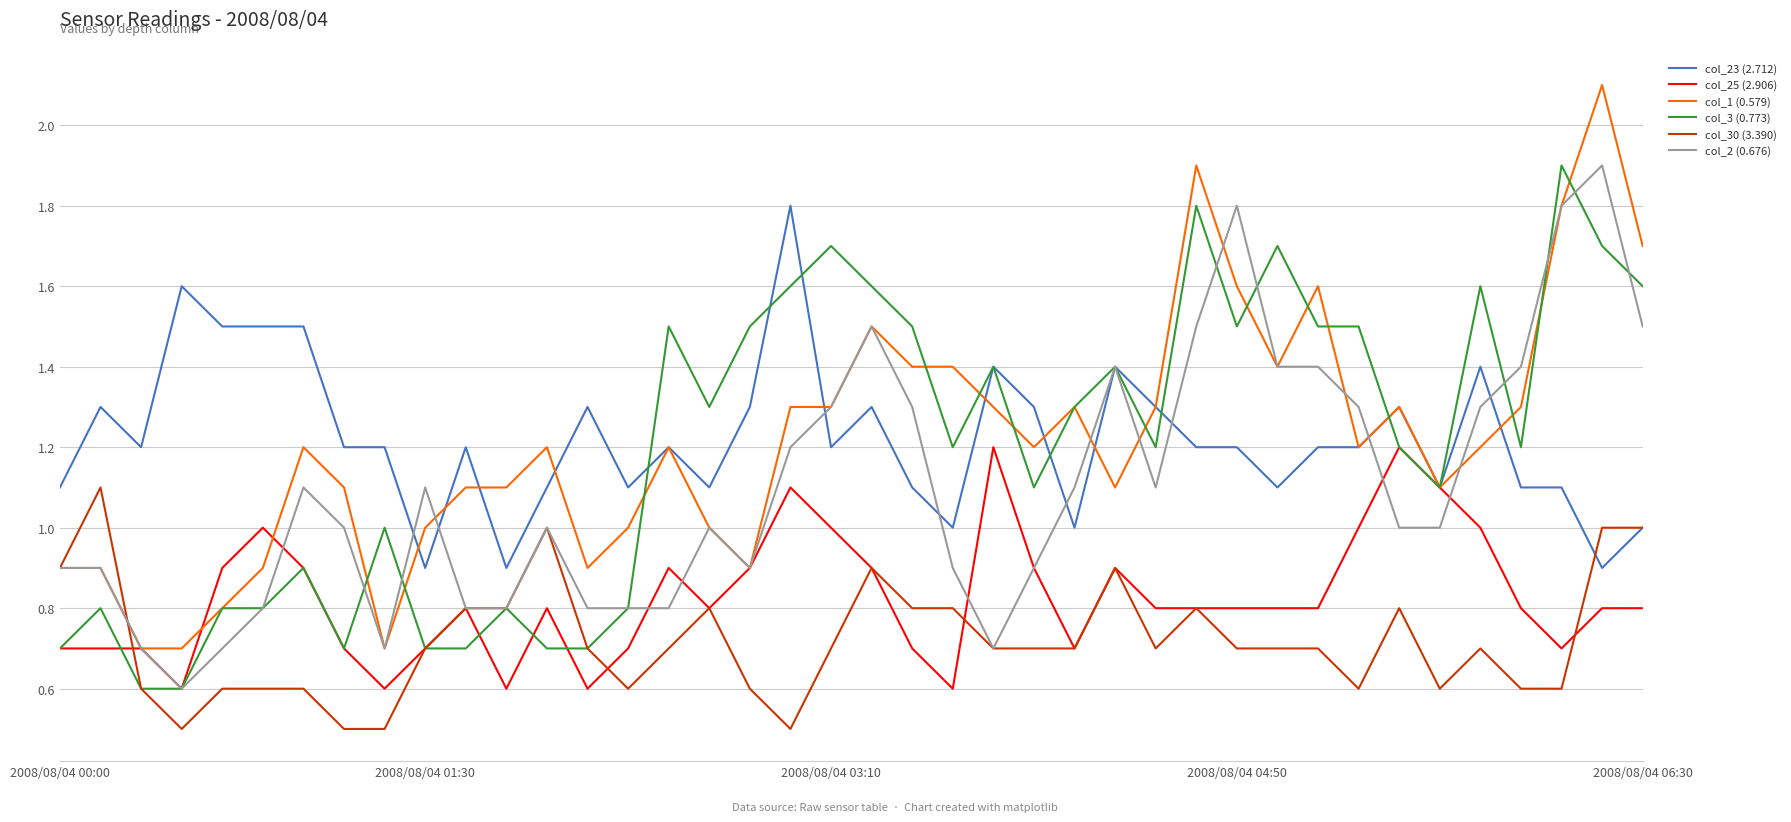

Which series has the largest range (max minus min)?

col_1 (0.579)